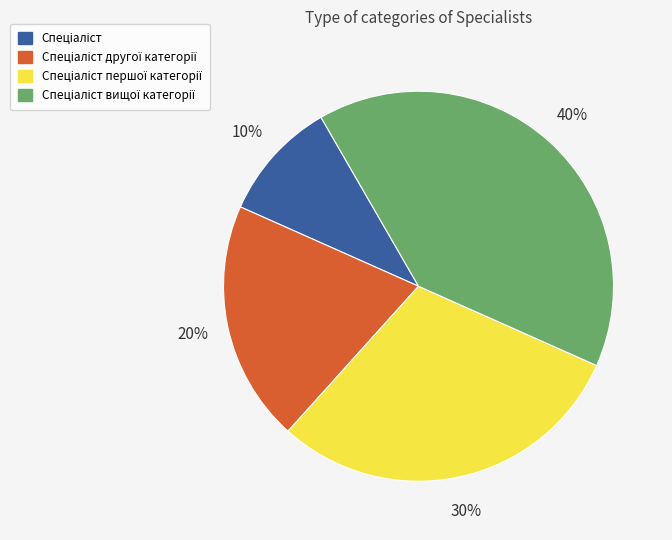

Does any single category account for the majority?

No